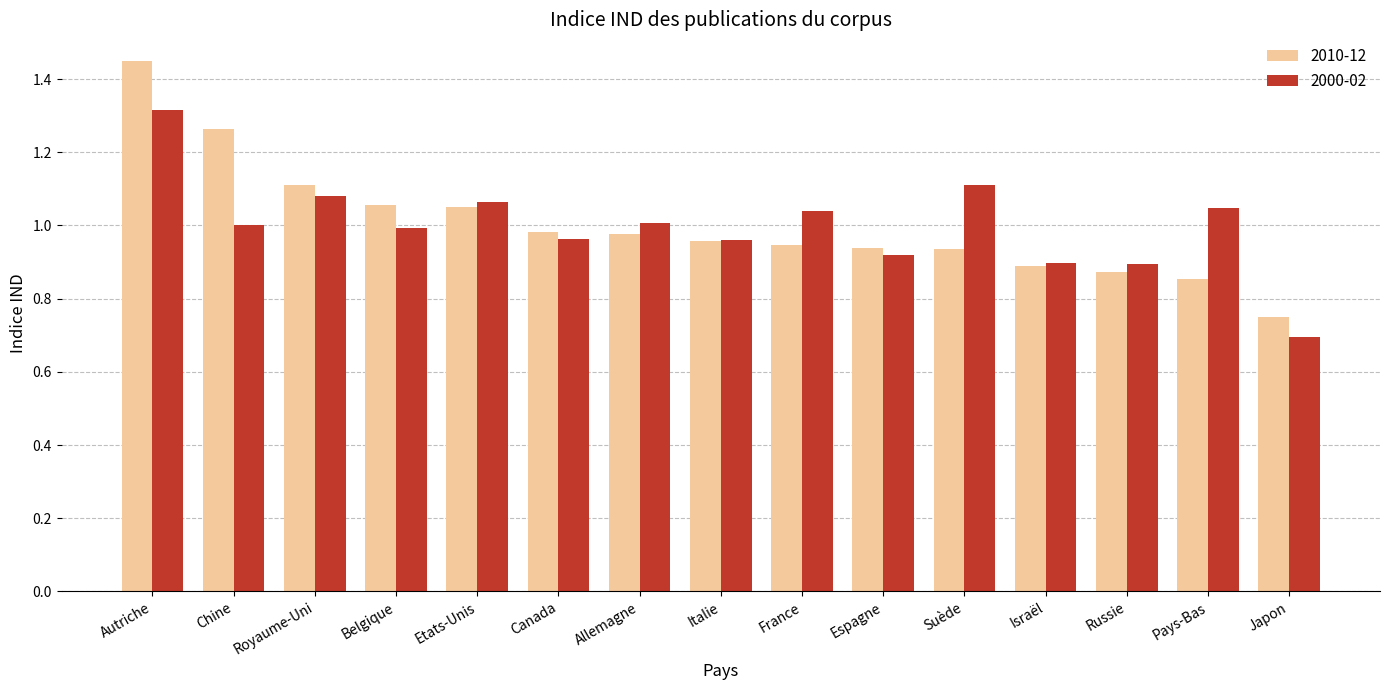

What is the difference between the 2000-02 values at Pays-Bas and Belgique?

0.1